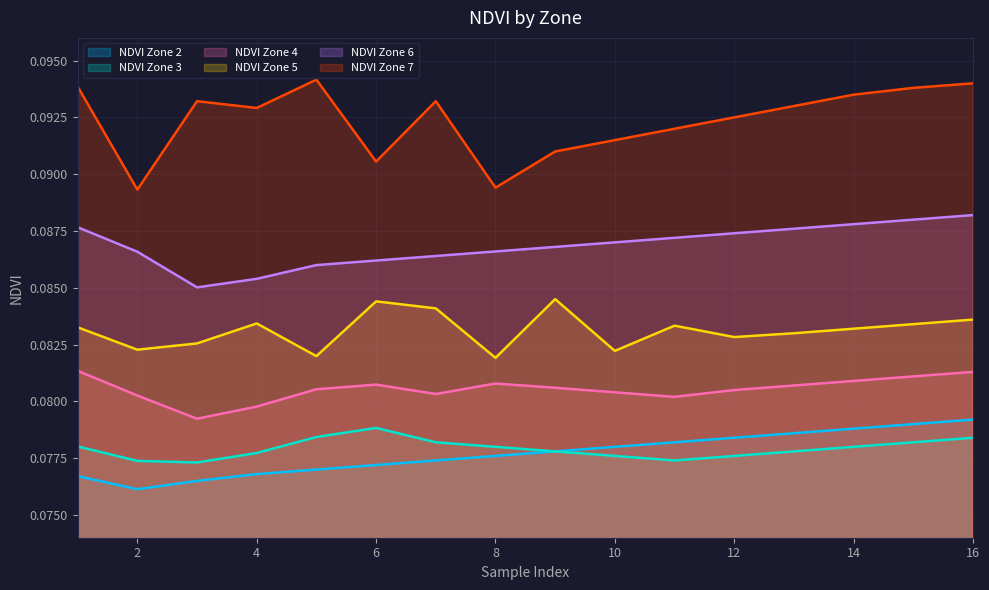

What is the sum of all NDVI Zone 2 values?

1.2